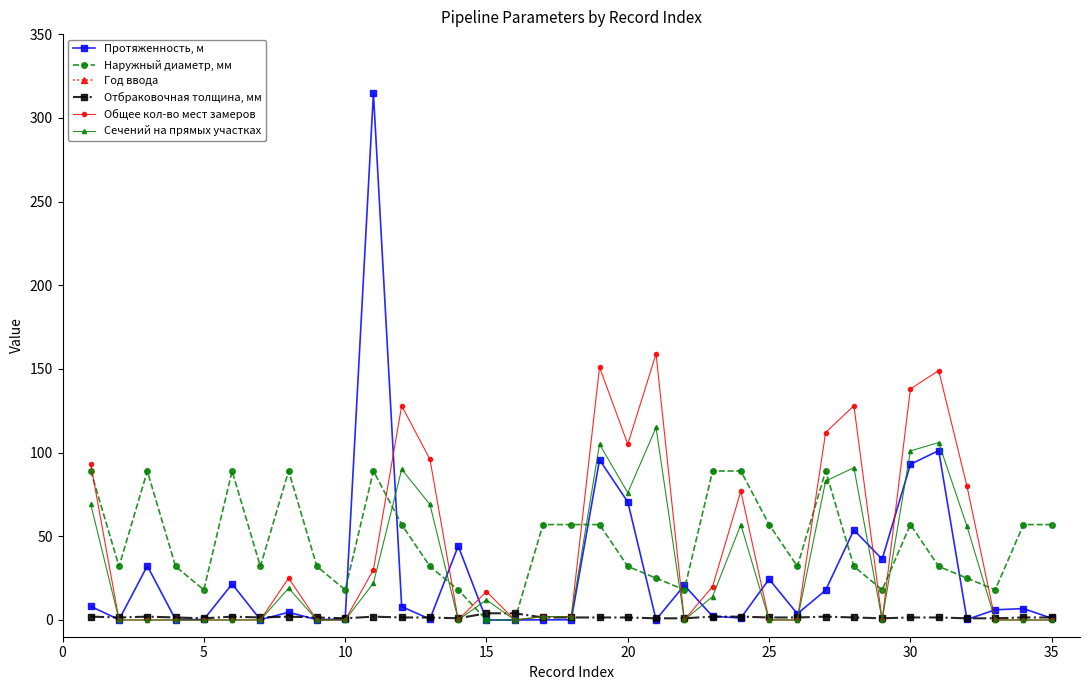

Reading left to right, transcribe all the data shown in this chart.

Протяженность, м: 8.1	0.2	32.3	0.2	0.3	21.5	0.2	4.6	0.2	0.5	314.9	8.0	0.5	44.2	0.0	0.0	0.1	0.1	95.7	70.5	0.2	20.7	2.2	1.2	24.4	3.7	17.8	53.8	36.3	93.0	101.2	0.3	6.1	6.8	1.0
Наружный диаметр, мм: 89.0	32.0	89.0	32.0	18.0	89.0	32.0	89.0	32.0	18.0	89.0	57.0	32.0	18.0	0.0	0.0	57.0	57.0	57.0	32.0	25.0	18.0	89.0	89.0	57.0	32.0	89.0	32.0	18.0	57.0	32.0	25.0	18.0	57.0	57.0
Год ввода: 2015.0	2015.0	2015.0	2015.0	2015.0	2015.0	2015.0	2015.0	2015.0	2015.0	2015.0	2015.0	2015.0	2015.0	2015.0	2015.0	2015.0	2015.0	2015.0	2015.0	2015.0	2015.0	2015.0	2015.0	2015.0	2015.0	2015.0	2015.0	2015.0	2015.0	2015.0	2015.0	2015.0	2015.0	2015.0
Отбраковочная толщина, мм: 2.0	1.5	2.0	1.5	1.0	2.0	1.5	2.0	1.5	1.0	2.0	1.5	1.5	1.0	4.0	4.0	1.5	1.5	1.5	1.5	1.0	1.0	2.0	2.0	1.5	1.5	2.0	1.5	1.0	1.5	1.5	1.0	1.0	1.5	1.5
Общее кол-во мест замеров: 93.0	0.0	0.0	0.0	0.0	0.0	0.0	25.0	0.0	0.0	30.0	128.0	96.0	0.0	17.0	0.0	2.0	2.0	151.0	105.0	159.0	0.0	20.0	77.0	0.0	0.0	112.0	128.0	0.0	138.0	149.0	80.0	0.0	0.0	0.0
Сечений на прямых участках: 69.0	0.0	0.0	0.0	0.0	0.0	0.0	19.0	0.0	0.0	22.0	90.0	69.0	0.0	12.0	0.0	2.0	2.0	105.0	76.0	115.0	0.0	14.0	57.0	0.0	0.0	83.0	91.0	0.0	101.0	106.0	56.0	0.0	0.0	0.0